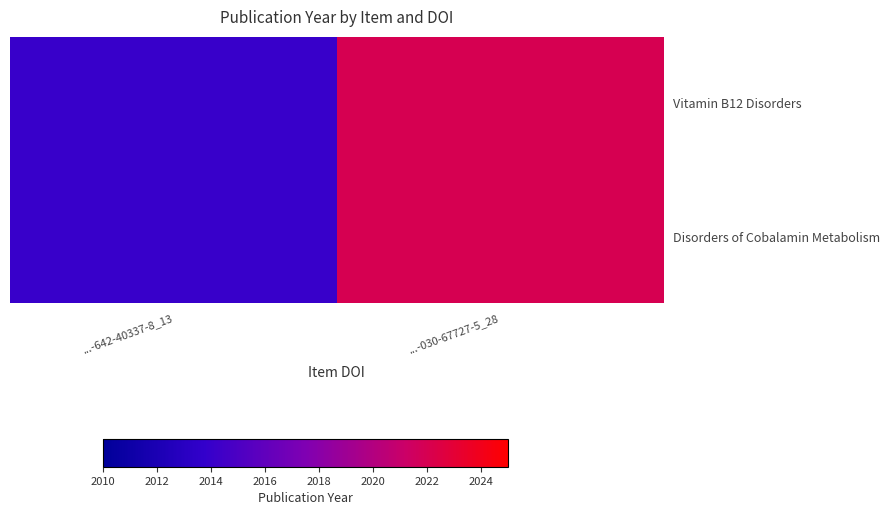

List the series in order of their peak value, lowest first.

Vitamin B12 Disorders, Disorders of Cobalamin Metabolism